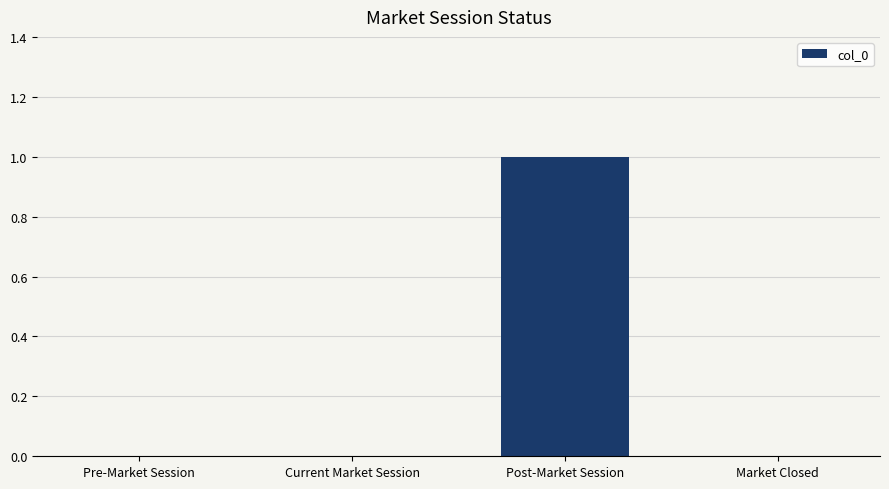

Is it true that the value at Post-Market Session is 0?

False